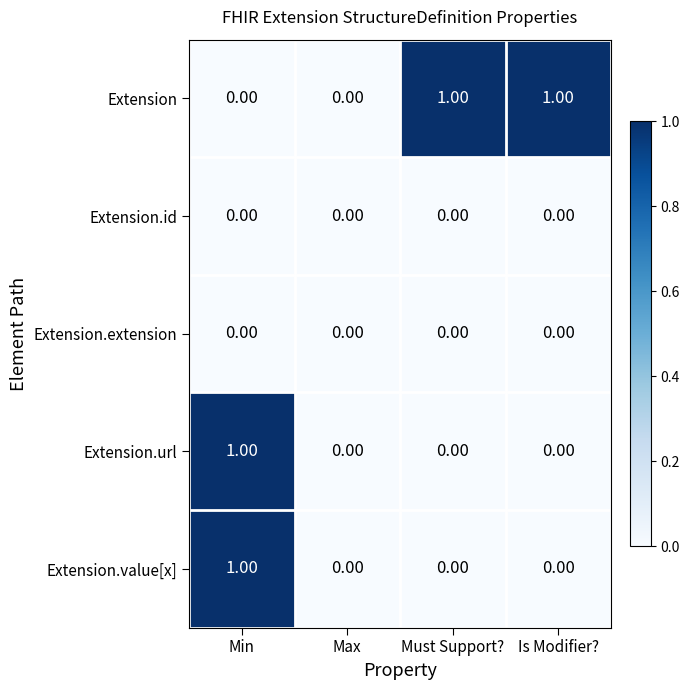

What is the spread (max minus min) of values at Min?

1